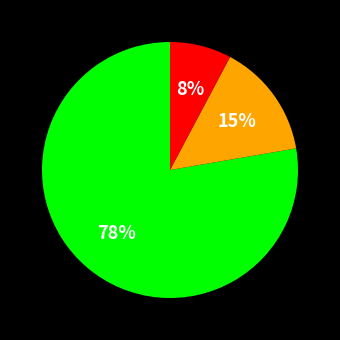

To the nearest percent, what is the average slice percentage?

33%